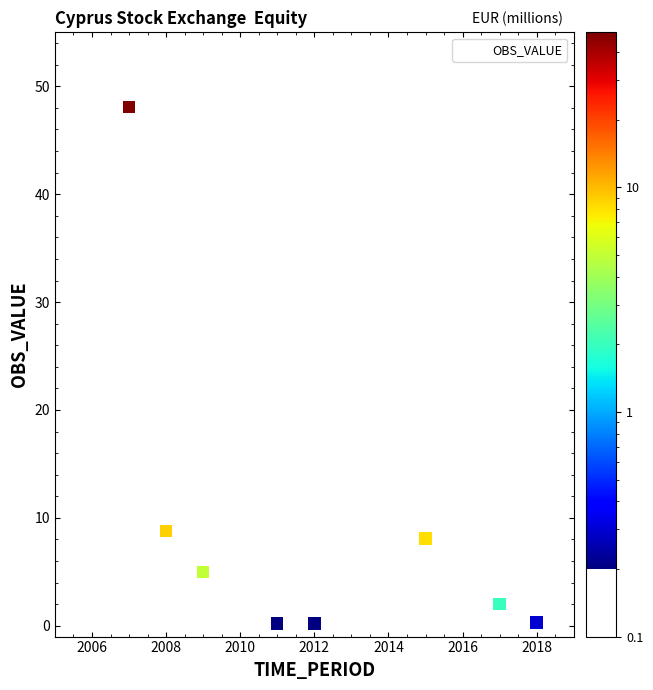

What is the range of Y values (max minus min)?

48.1